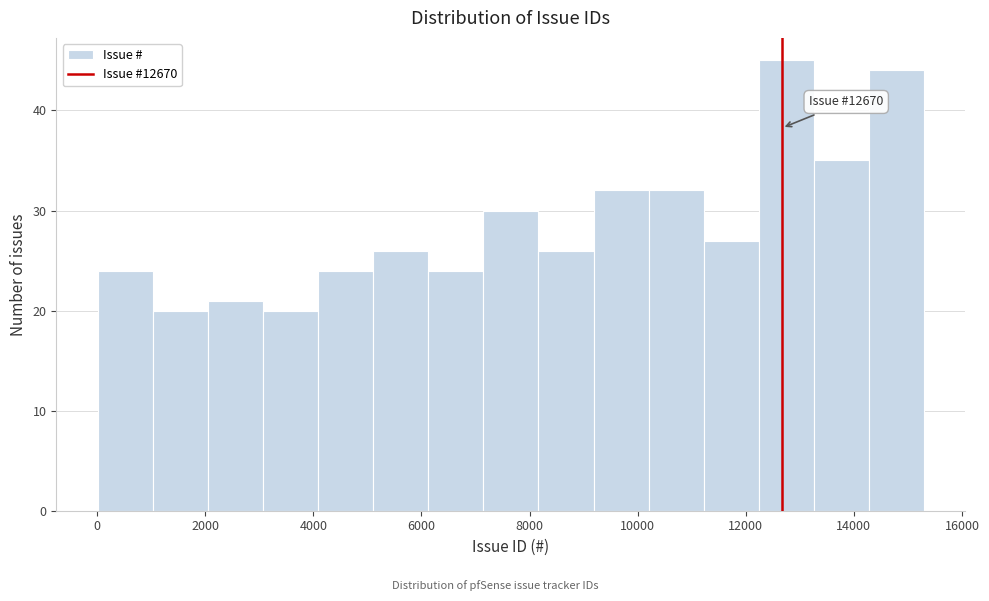

Over which range of the x-axis is the bar tallest?

12200 to 13200